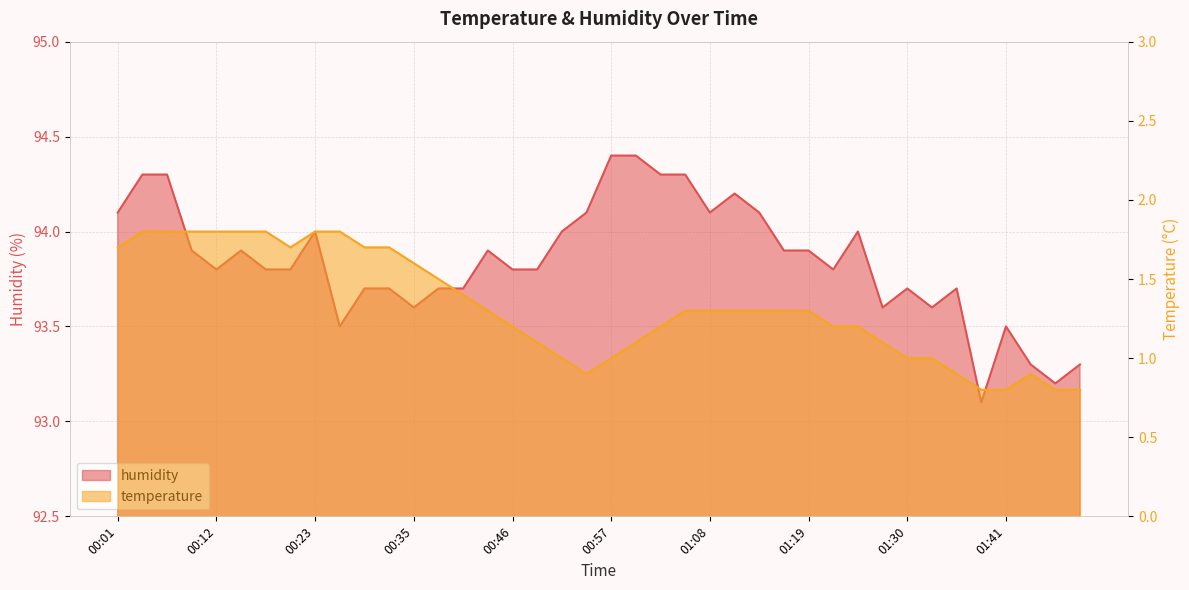

Reading left to right, extract all data points from this chart.

temperature: 00:01=1.7	00:04=1.8	00:07=1.8	00:10=1.8	00:12=1.8	00:15=1.8	00:18=1.8	00:21=1.7	00:23=1.8	00:26=1.8	00:29=1.7	00:32=1.7	00:35=1.6	00:37=1.5	00:40=1.4	00:43=1.3	00:46=1.2	00:48=1.1	00:51=1.0	00:54=0.9	00:57=1.0	01:00=1.1	01:02=1.2	01:05=1.3	01:08=1.3	01:11=1.3	01:13=1.3	01:16=1.3	01:19=1.3	01:22=1.2	01:25=1.2	01:27=1.1	01:30=1.0	01:33=1.0	01:36=0.9	01:38=0.8	01:41=0.8	01:45=0.9	01:47=0.8	01:50=0.8
humidity: 00:01=94.1	00:04=94.3	00:07=94.3	00:10=93.9	00:12=93.8	00:15=93.9	00:18=93.8	00:21=93.8	00:23=94.0	00:26=93.5	00:29=93.7	00:32=93.7	00:35=93.6	00:37=93.7	00:40=93.7	00:43=93.9	00:46=93.8	00:48=93.8	00:51=94.0	00:54=94.1	00:57=94.4	01:00=94.4	01:02=94.3	01:05=94.3	01:08=94.1	01:11=94.2	01:13=94.1	01:16=93.9	01:19=93.9	01:22=93.8	01:25=94.0	01:27=93.6	01:30=93.7	01:33=93.6	01:36=93.7	01:38=93.1	01:41=93.5	01:45=93.3	01:47=93.2	01:50=93.3